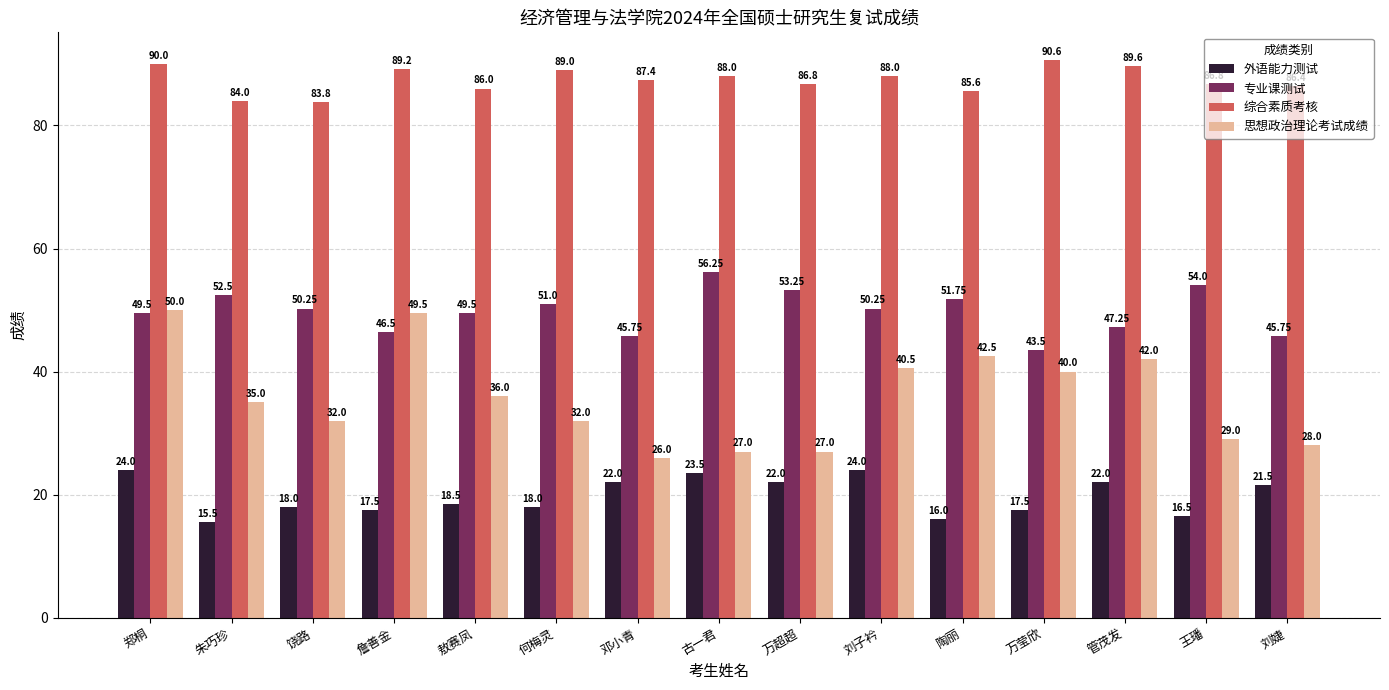

What is the total value across all series at 刘婕?

181.7